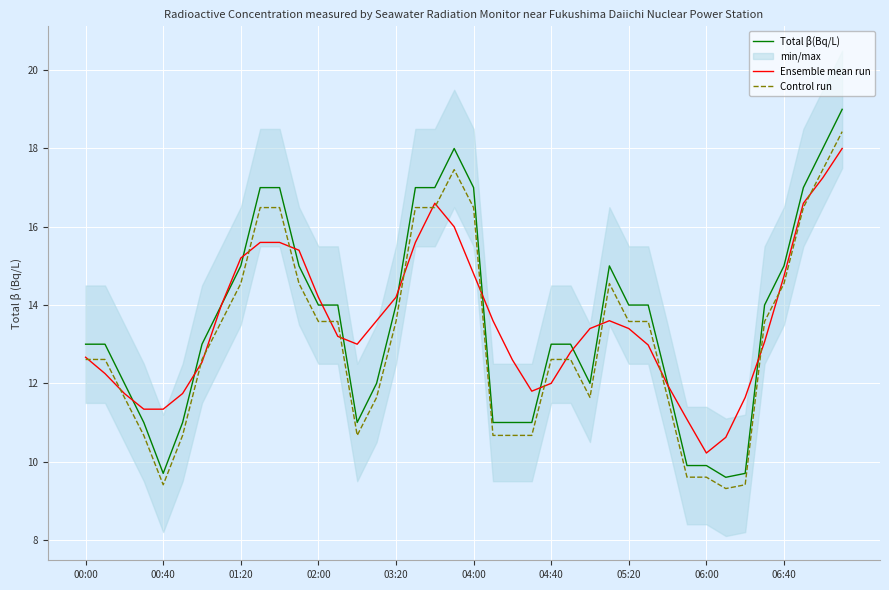

True or false: Ensemble mean run has a value of 16.8 at 04:40.

False